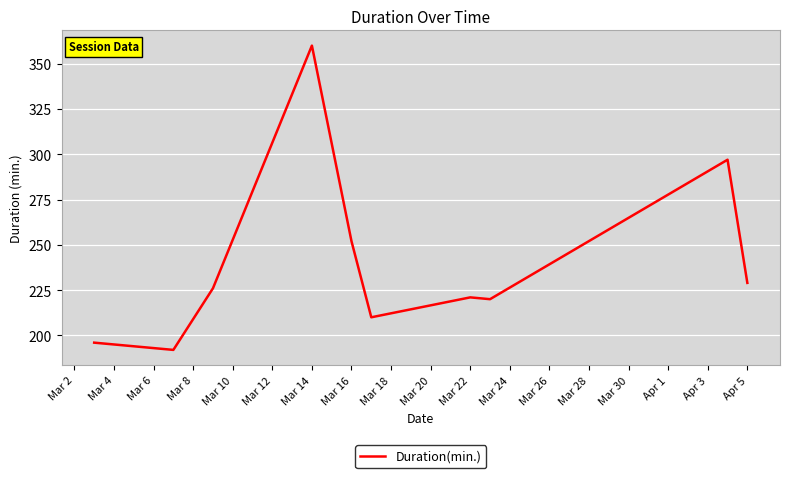

What is the difference between the maximum and minimum values?

168